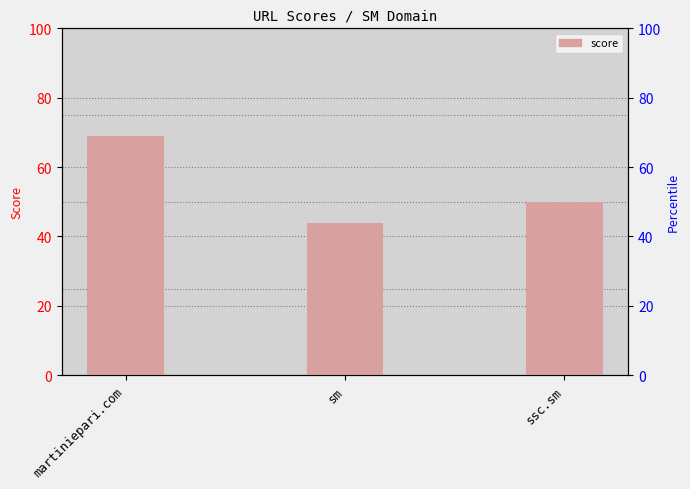

What value does the data have at martiniepari.com, to the nearest 10?

70